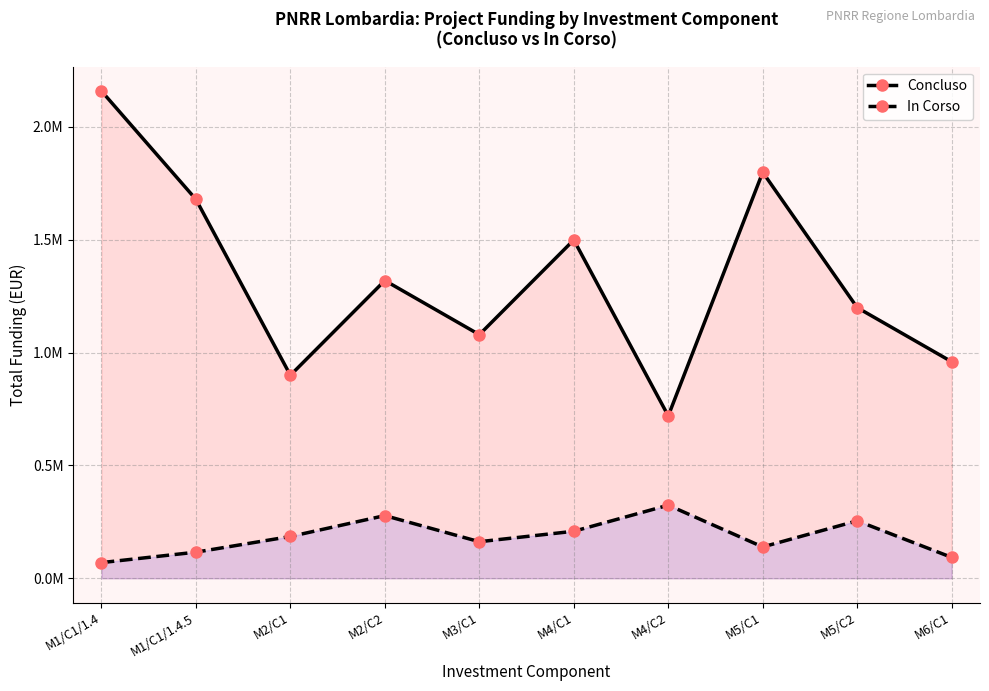

Between M2/C1 and M4/C1, which series saw the biggest shift?

Concluso